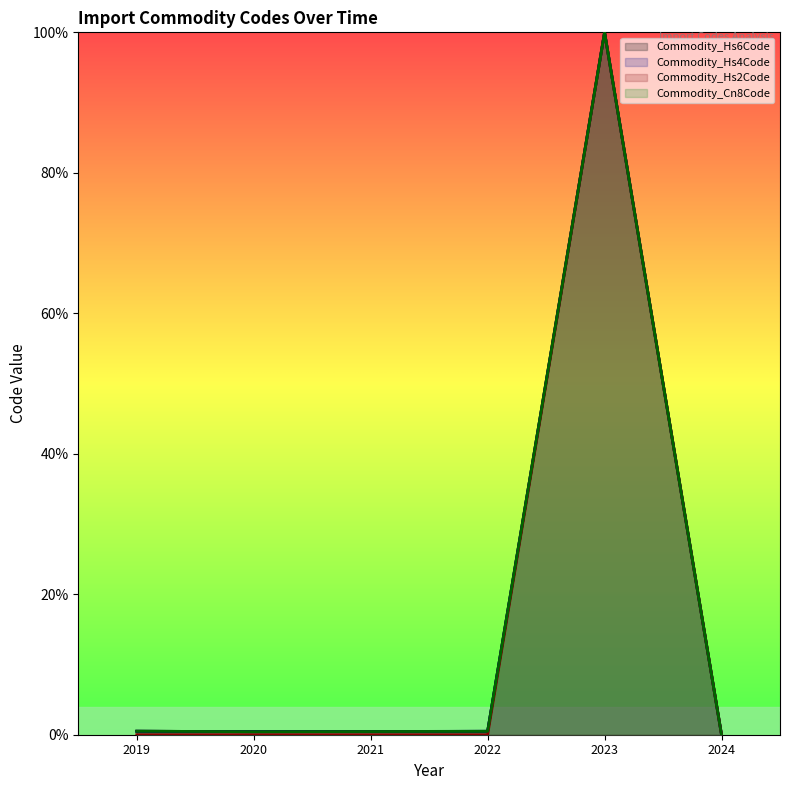

True or false: Commodity_Hs6Code line has a value of 0.5 at 2021.

True